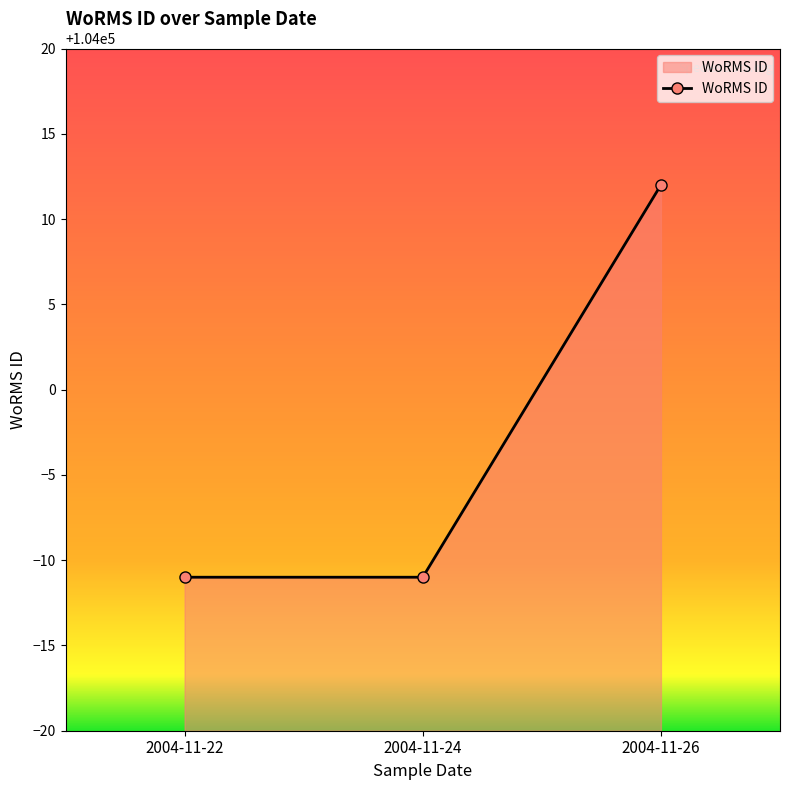

What is the ratio of the value at 2004-11-26 to the value at 2004-11-24?

1.0